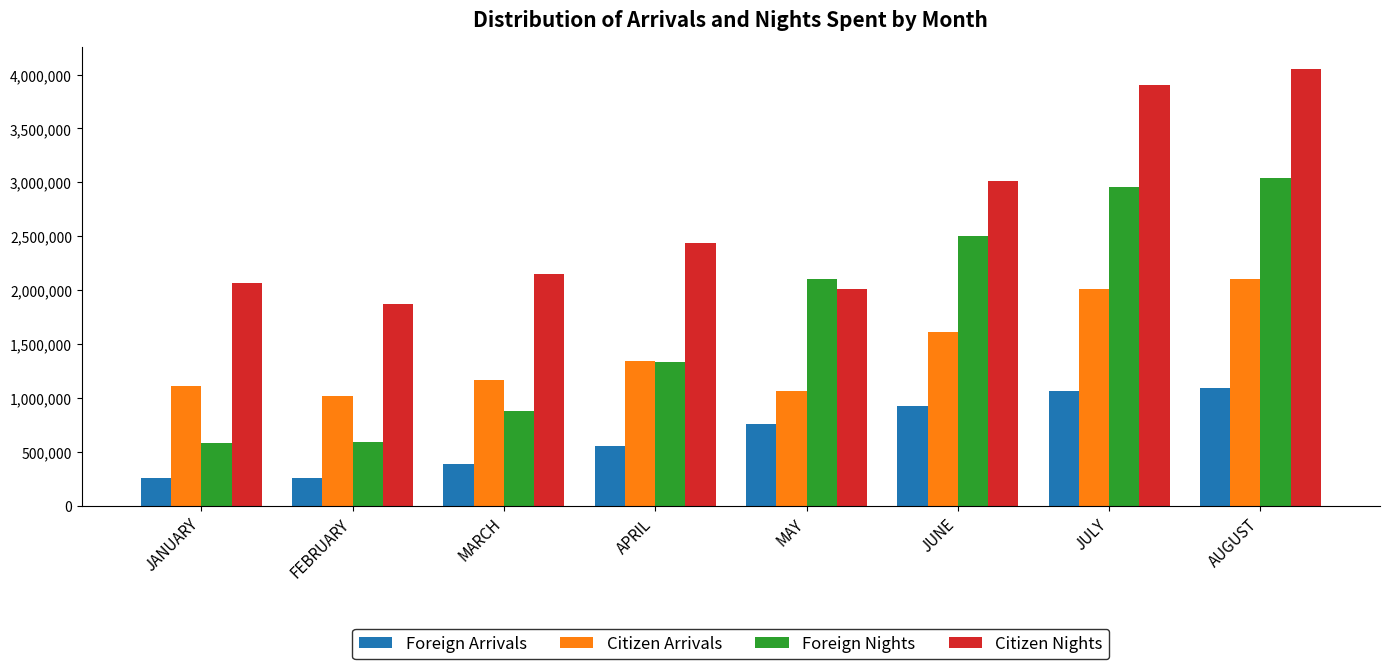

True or false: Foreign Nights has a value of 2960503 at JULY.

True